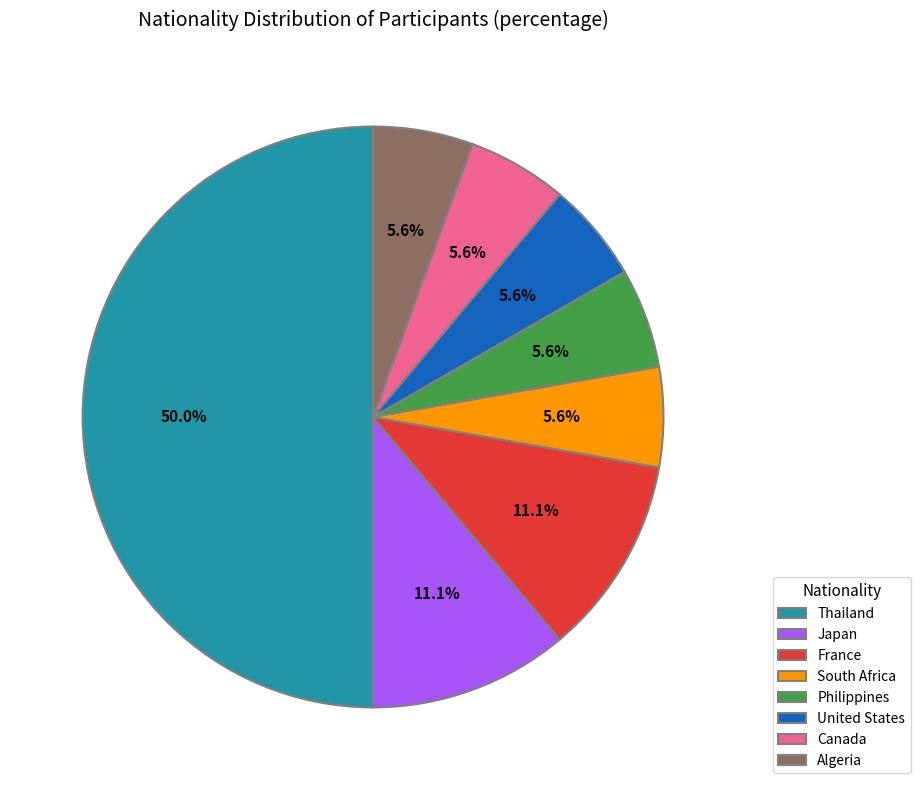

Does South Africa represent more than half of the total?

No